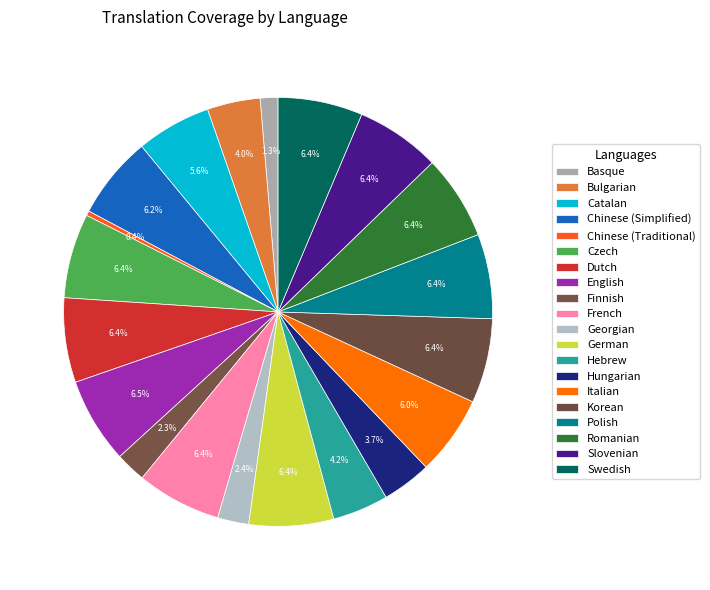

Count the number of slices in the pie.

20